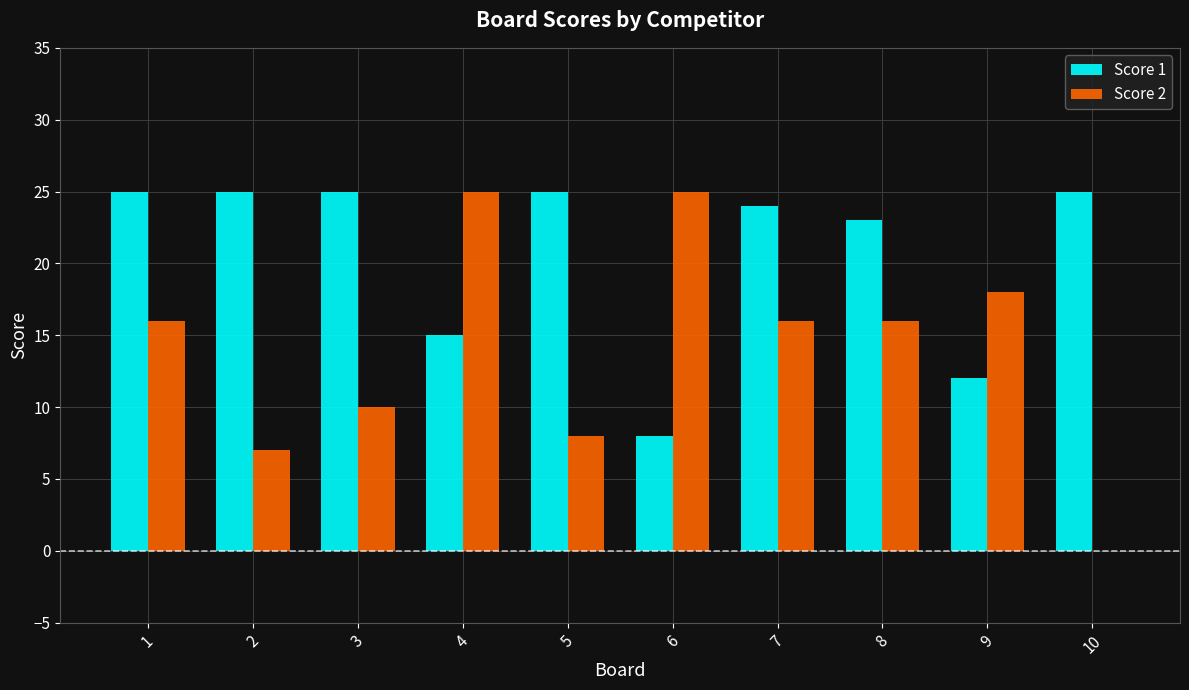

At which label is Score 1 closest to 16?

4